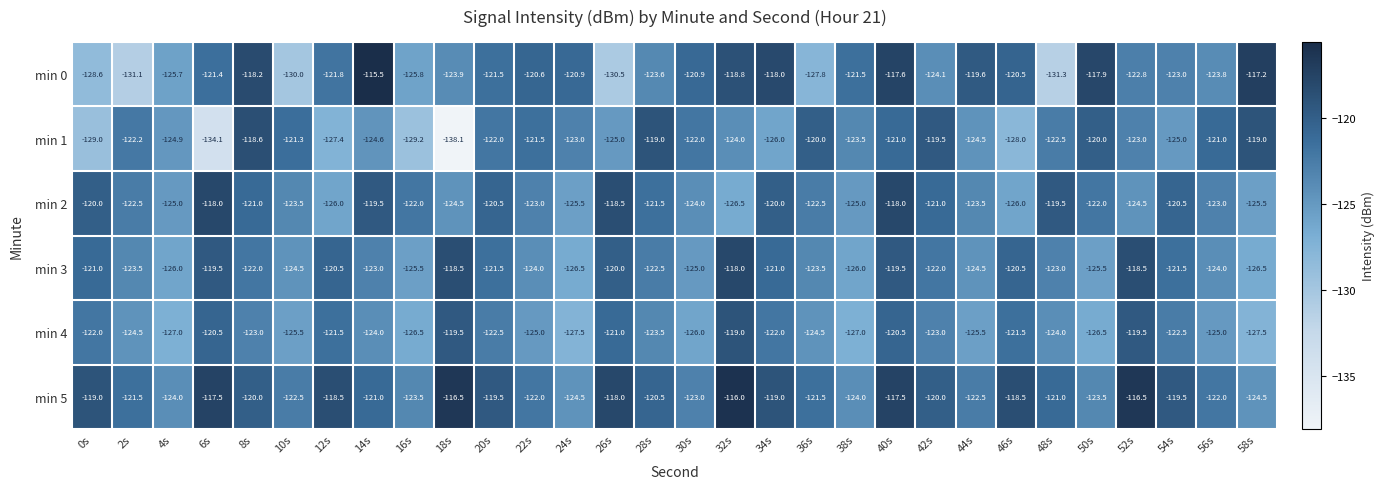

Which series has the widest spread of values?

min 1